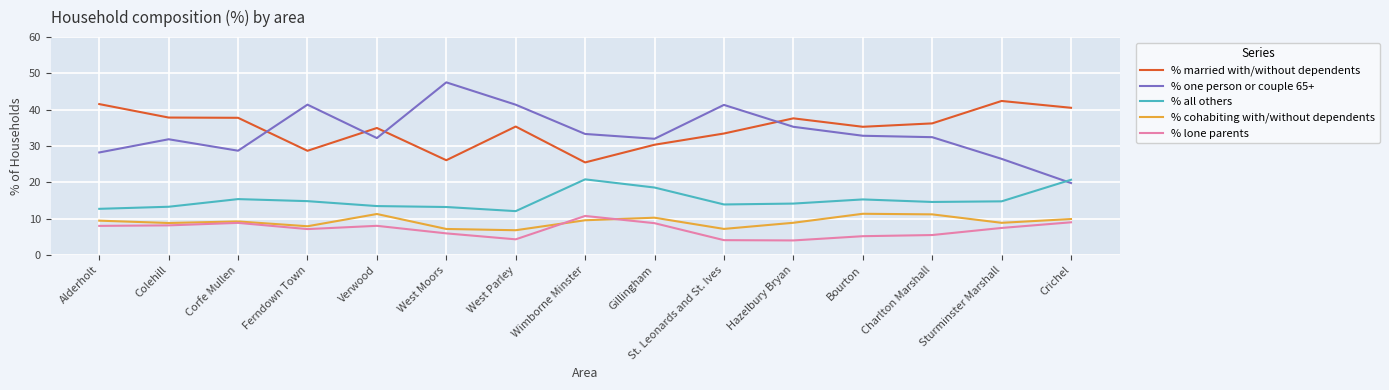

What is the difference between the highest and lowest values at West Moors?

41.6